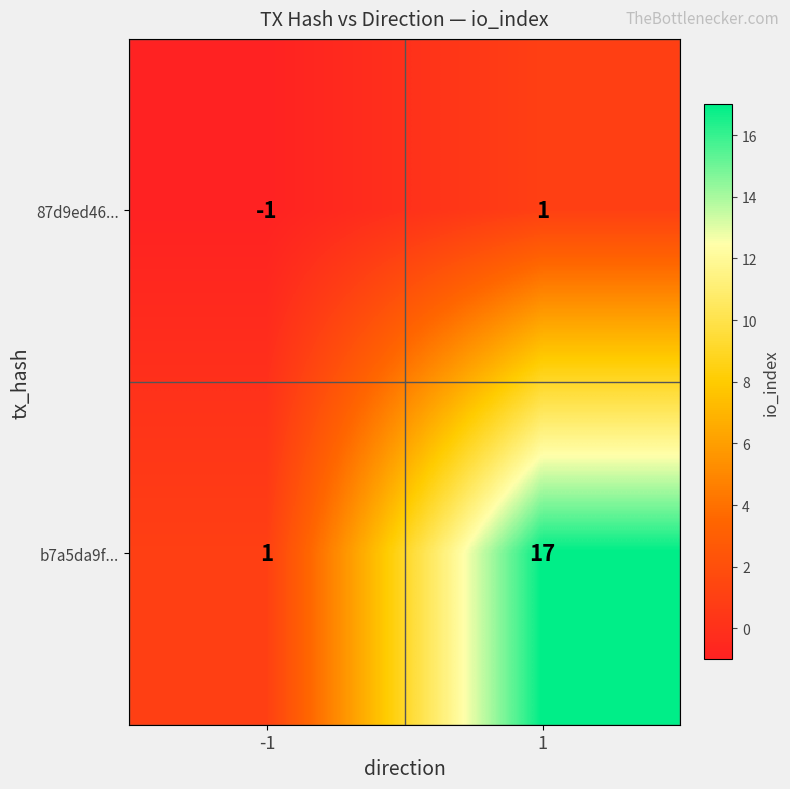

Which series has the widest spread of values?

b7a5da9f...